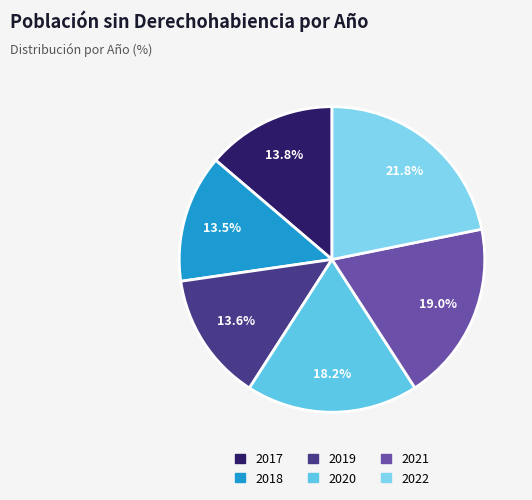

Count the number of slices in the pie.

6